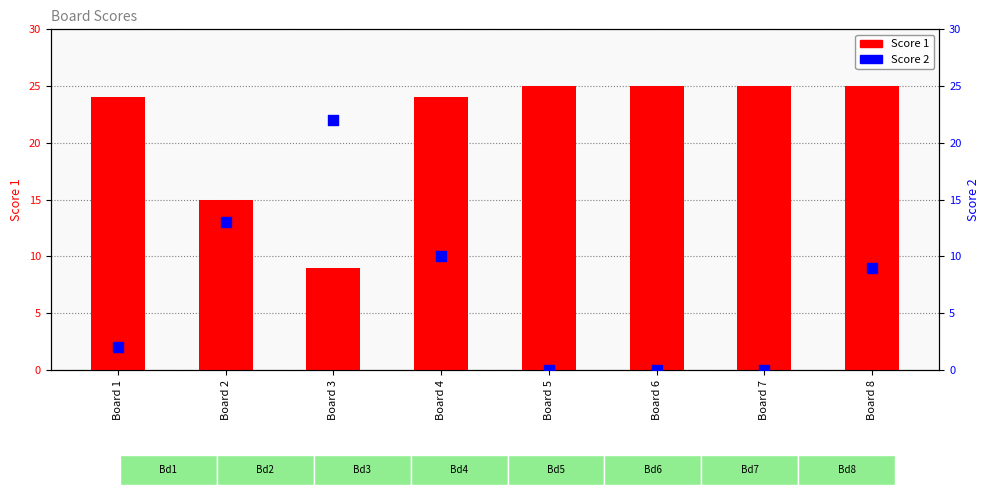

Is the value of Score 2 at Board 6 greater than the value of Score 1 at Board 4?

No